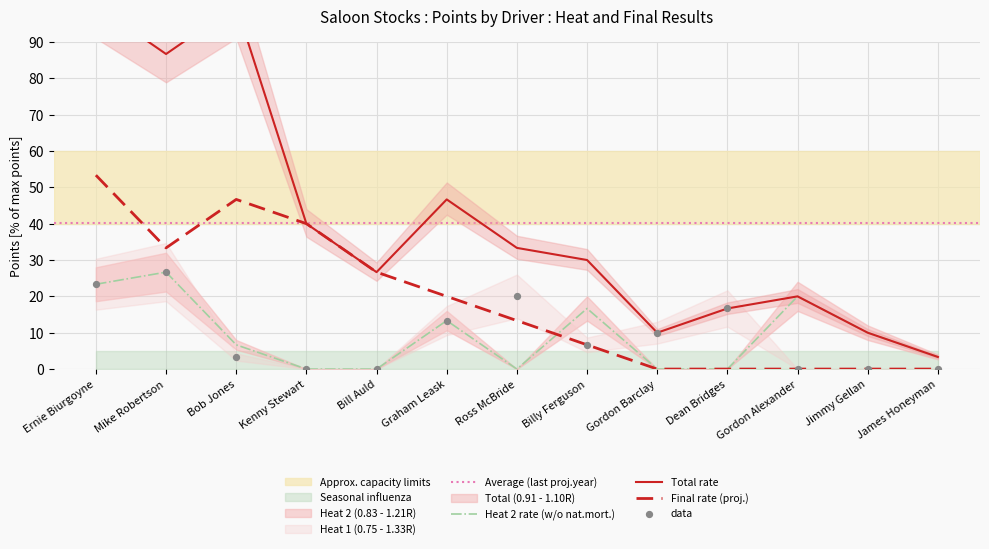

Is the value of Heat 1 Points at Mike Robertson greater than the value of Final Points at Gordon Alexander?

Yes